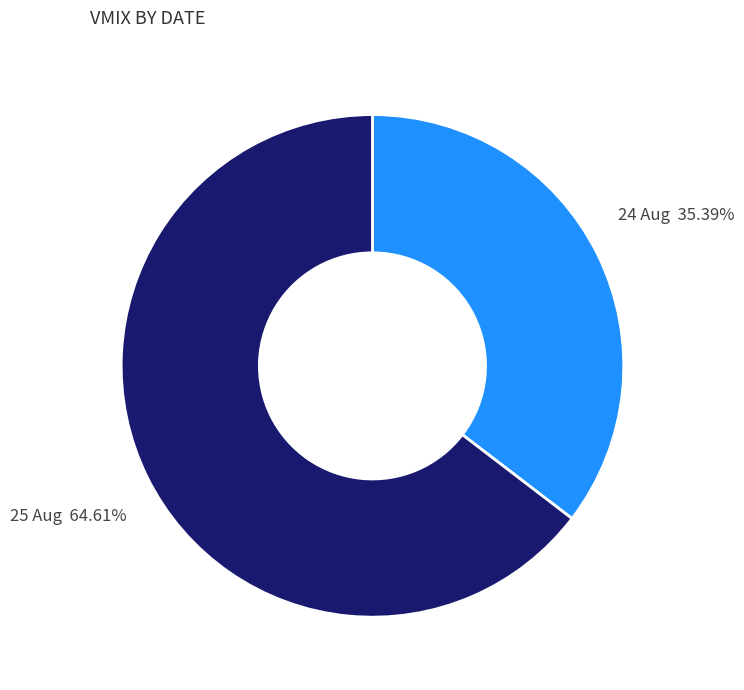

How many slices are in this pie chart?

2